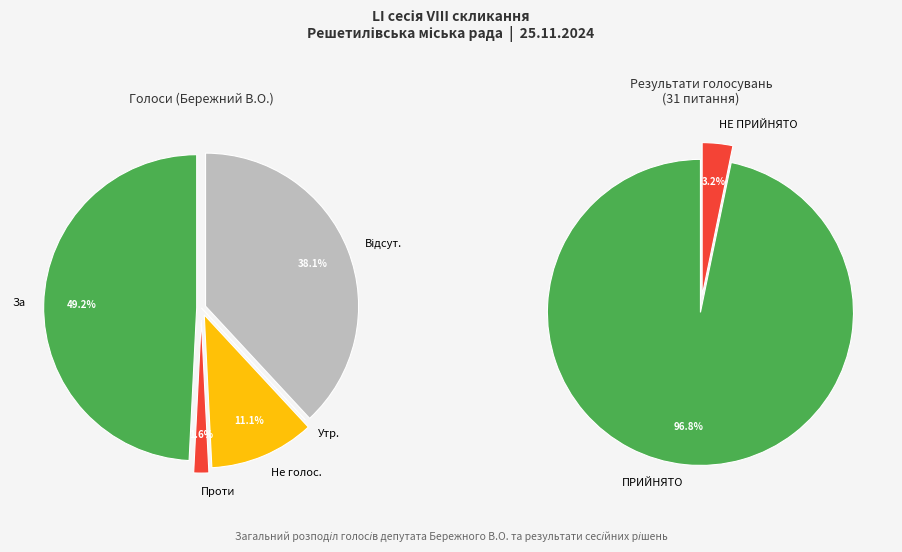

What is the change in value from Утр. to Відсут.?

+24